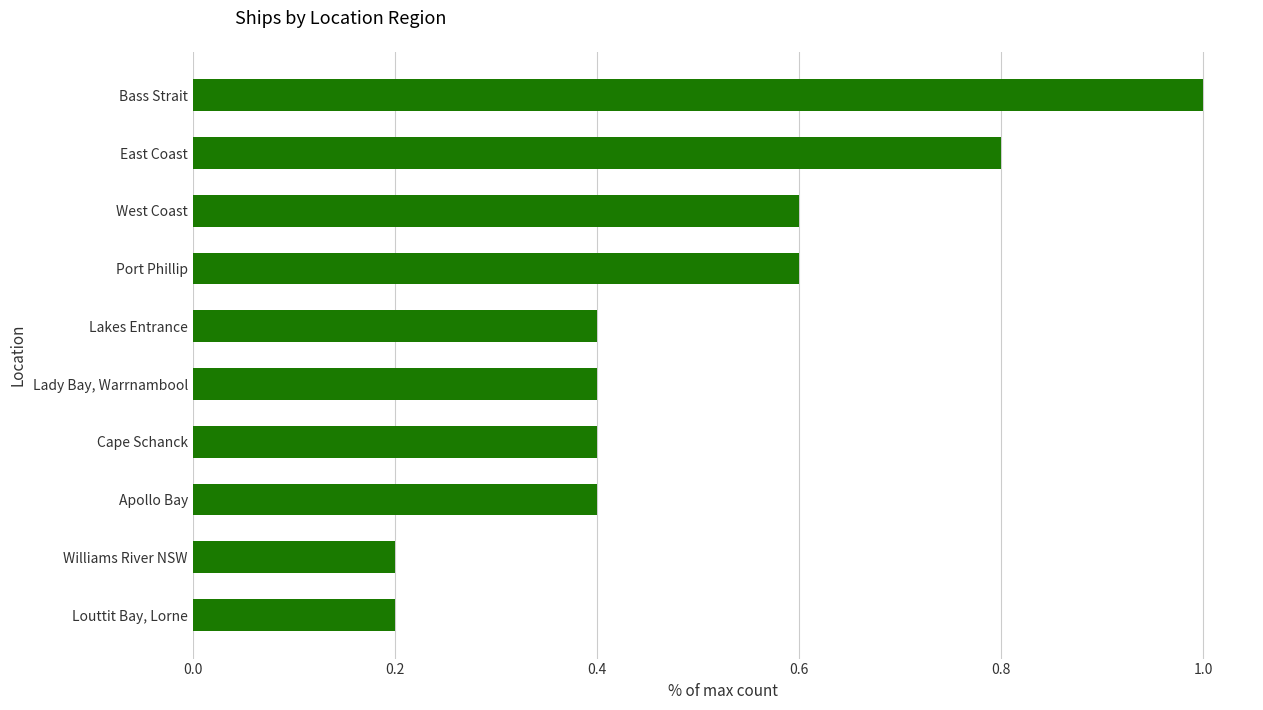

Is it true that the value at Williams River NSW is 0.3?

False